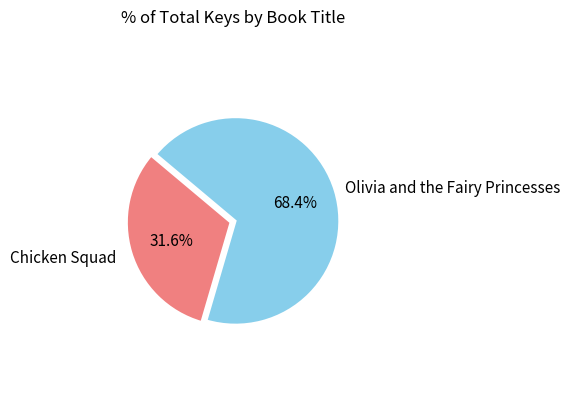

How many slices are in this pie chart?

2